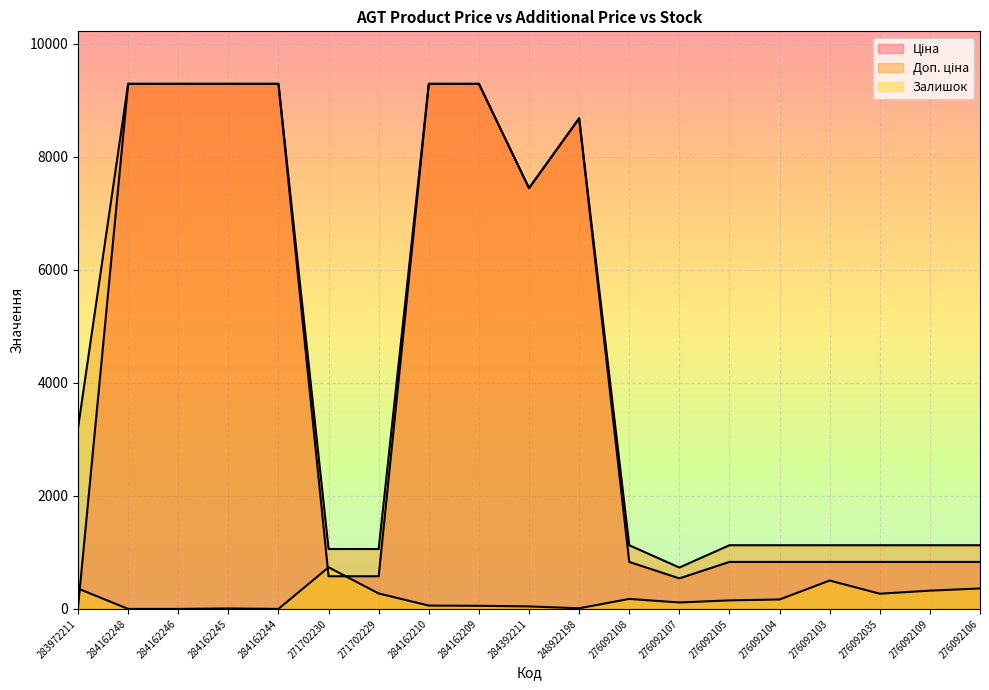

At how many categories does at least one series exceed 3913?

8